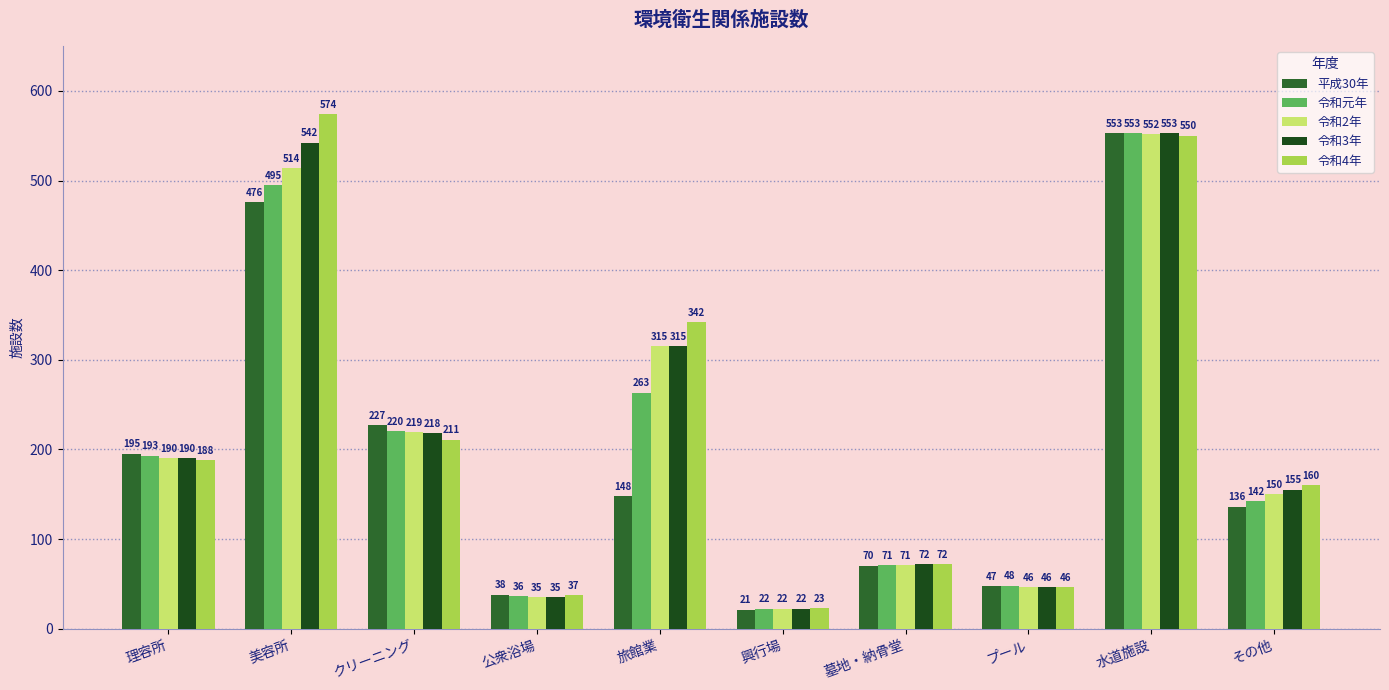

At which category is the sum across all series the highest?

水道施設